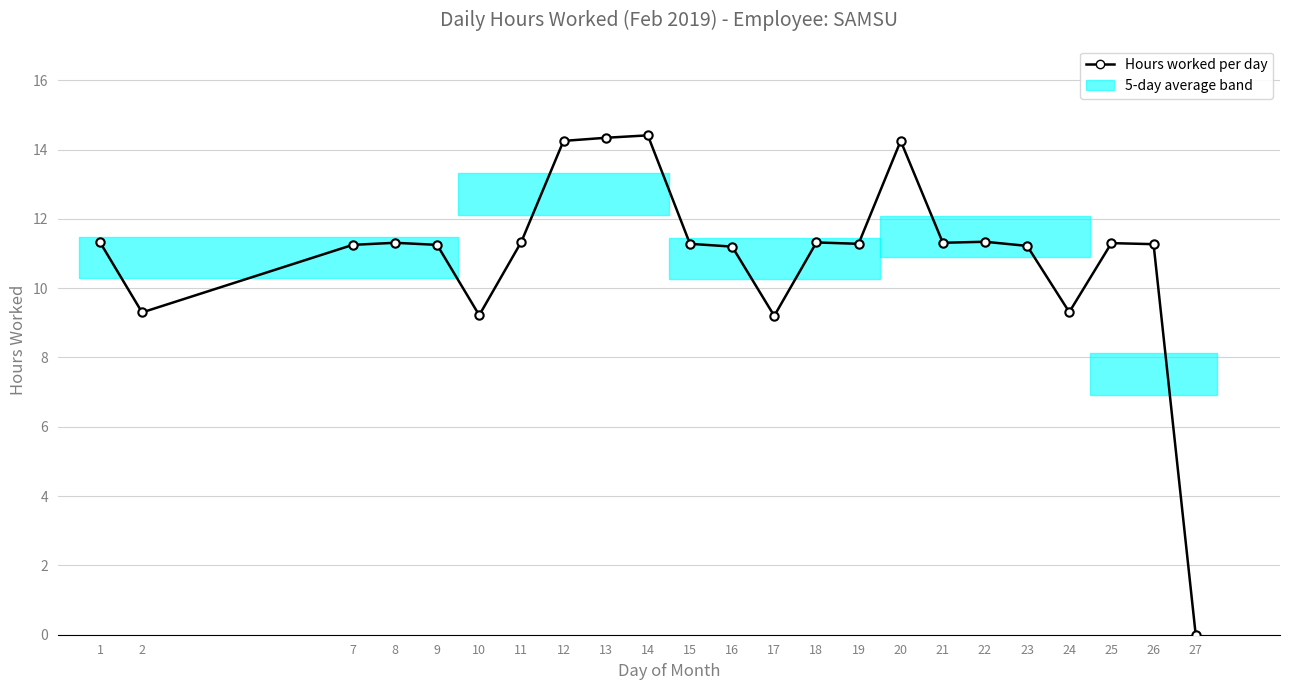

What is the maximum value shown in the chart?

14.4